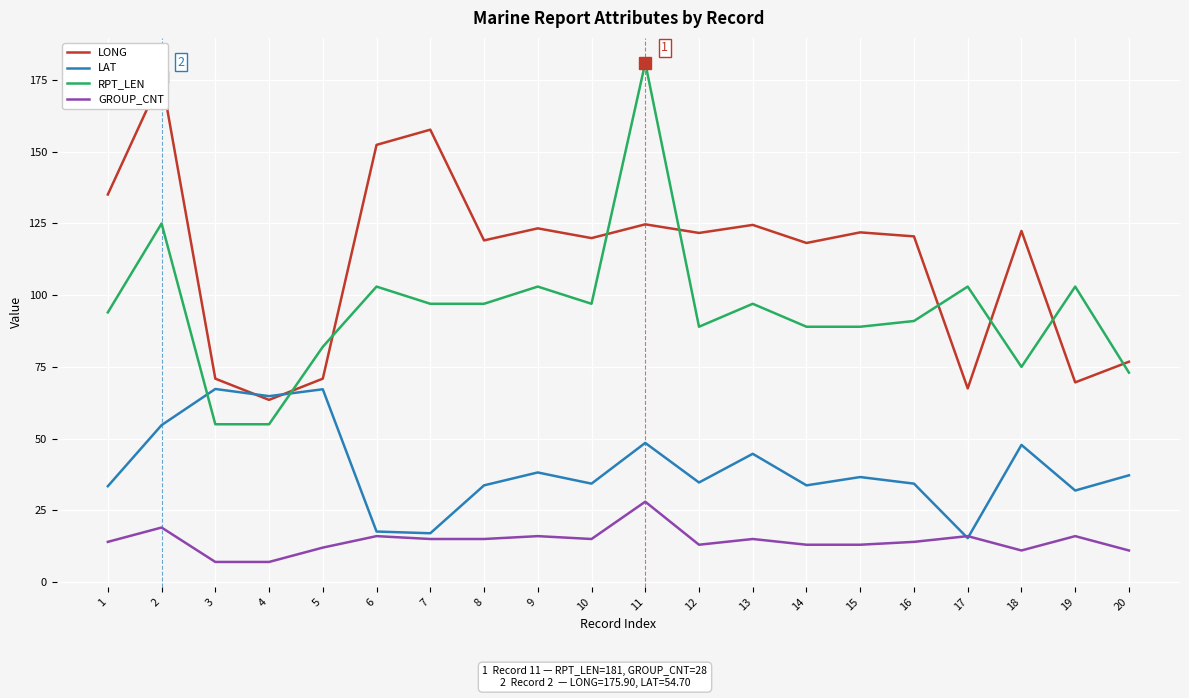

What is the difference between the LAT values at 18 and 16?

13.5